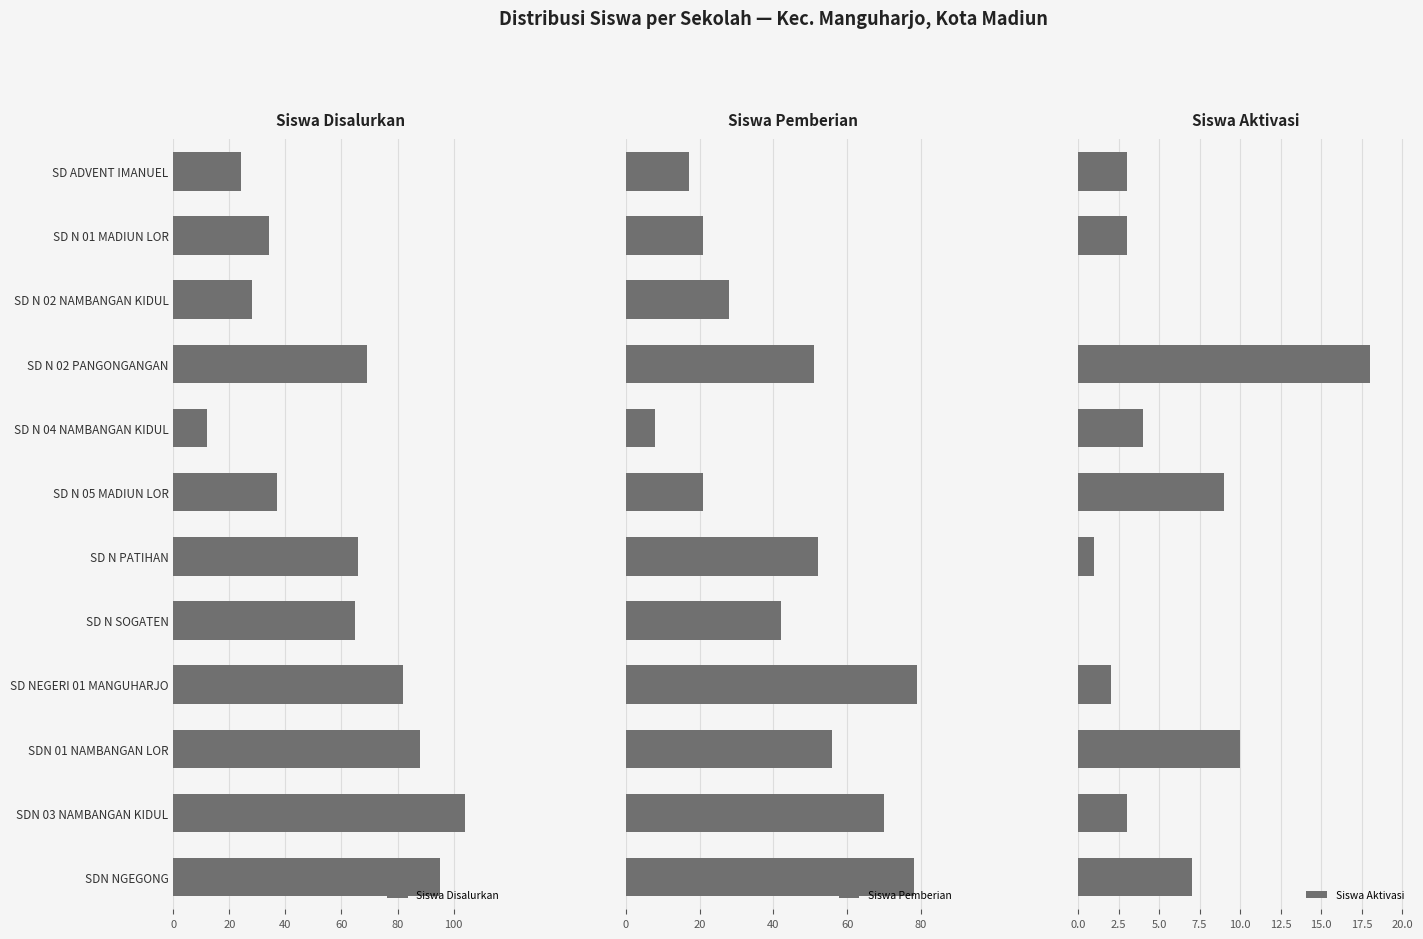

At which label does Siswa Disalurkan reach its minimum?

SD N 04 NAMBANGAN KIDUL